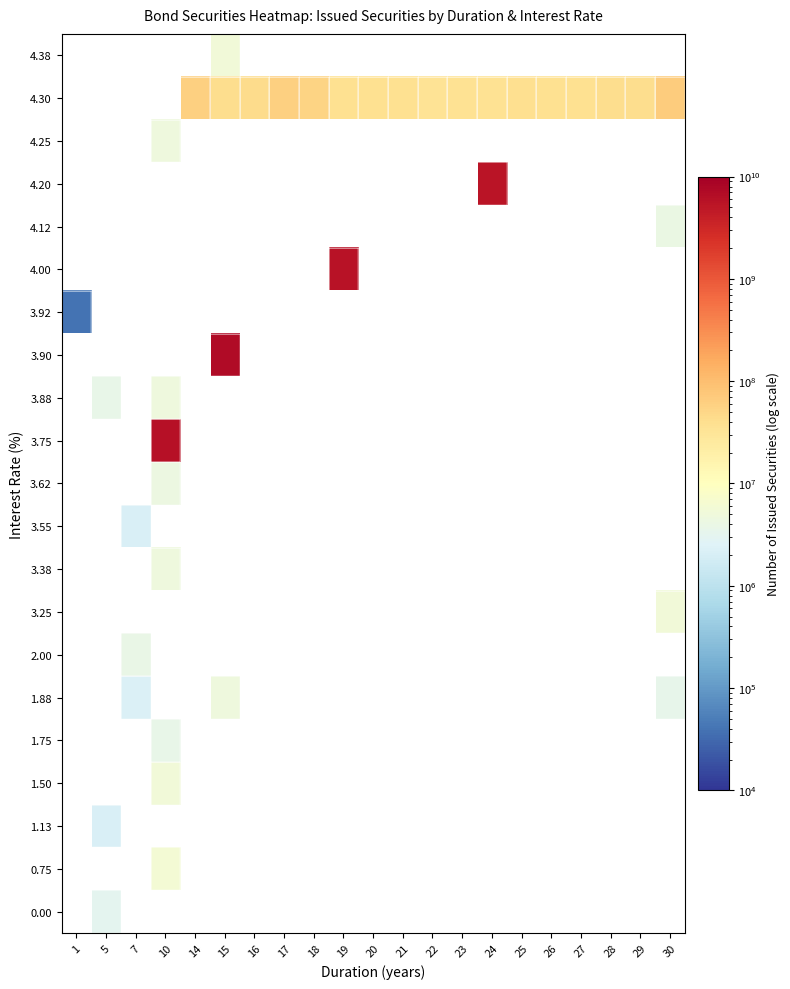

Which category has the lowest value across all series?

1